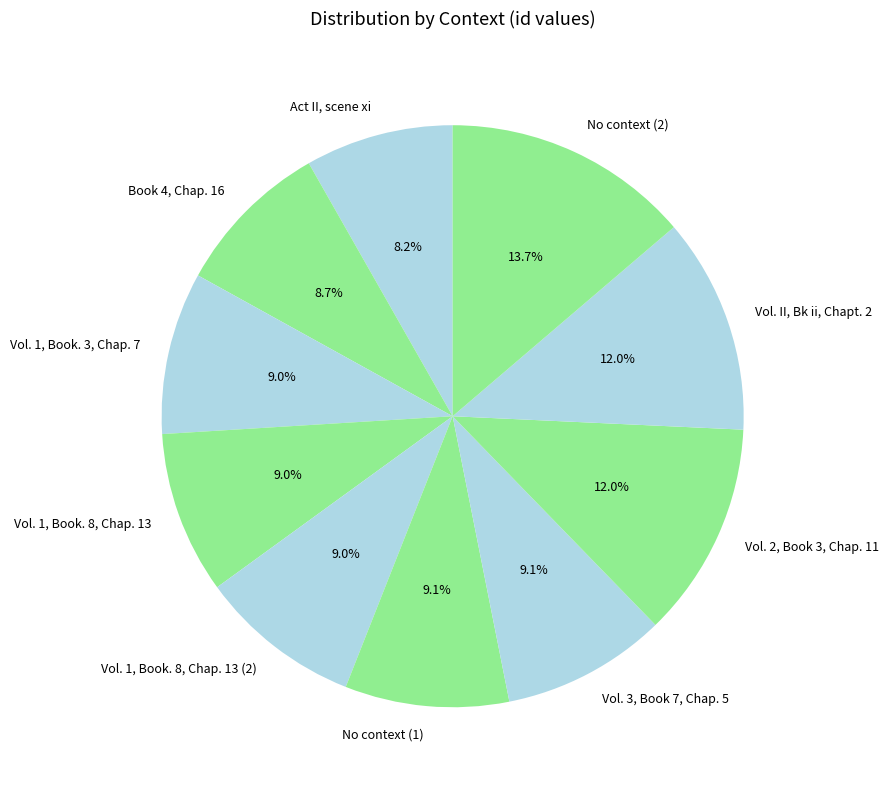

To the nearest percent, what portion does Vol. 1, Book. 8, Chap. 13 represent?

9%